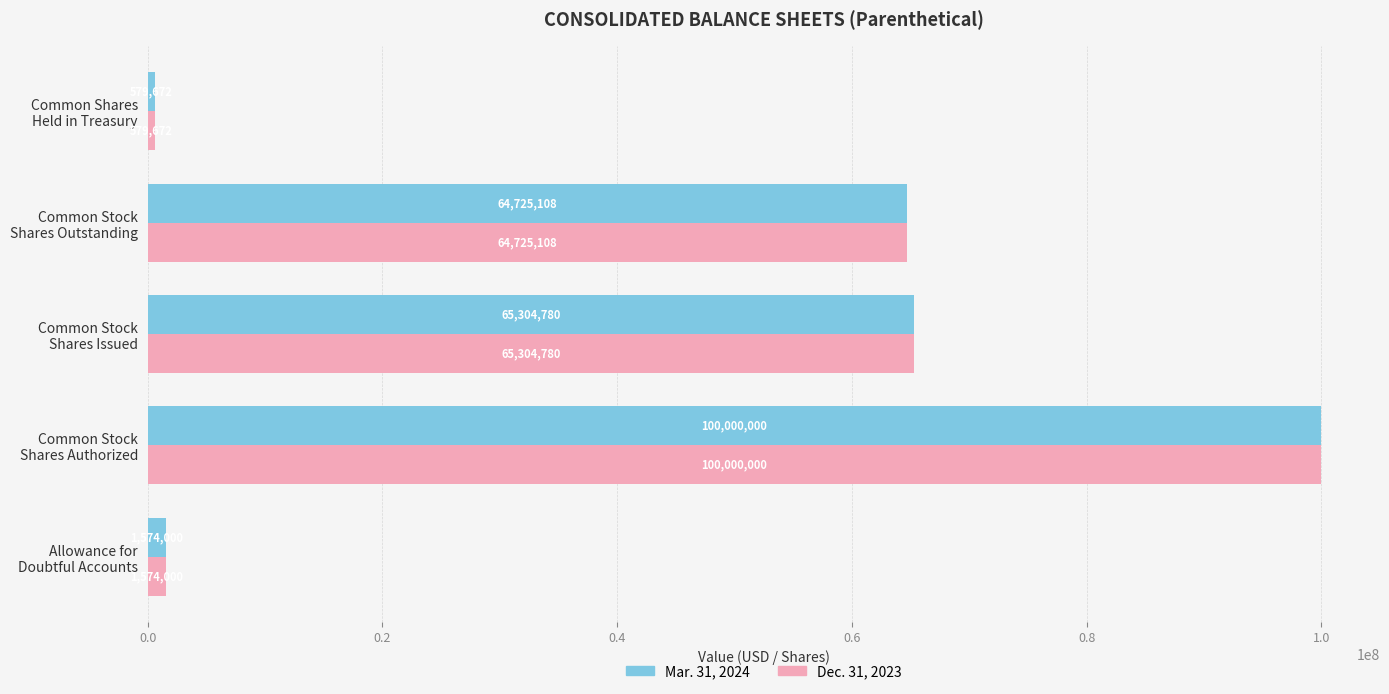

How many values in the Mar. 31, 2024 series are below 64725108?

2